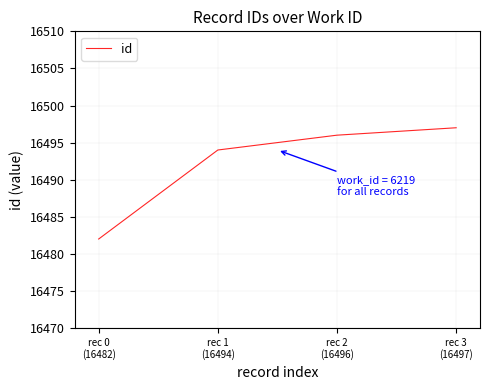

What position from the left is rec 3
(16497)?

4